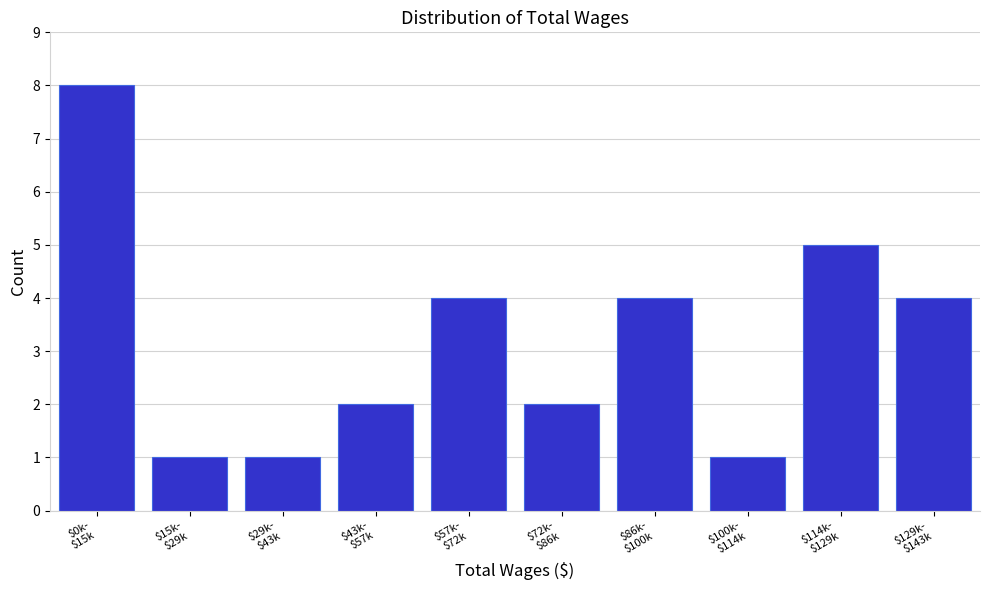

Reading right to left, extract all data points from this chart.

4	5	1	4	2	4	2	1	1	8